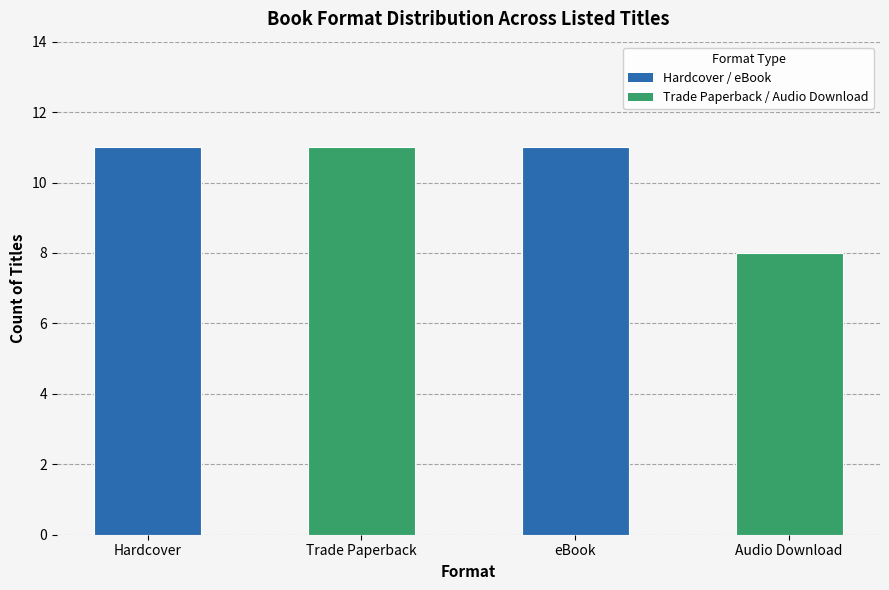

What is the change in value from Trade Paperback to Audio Download?

-3